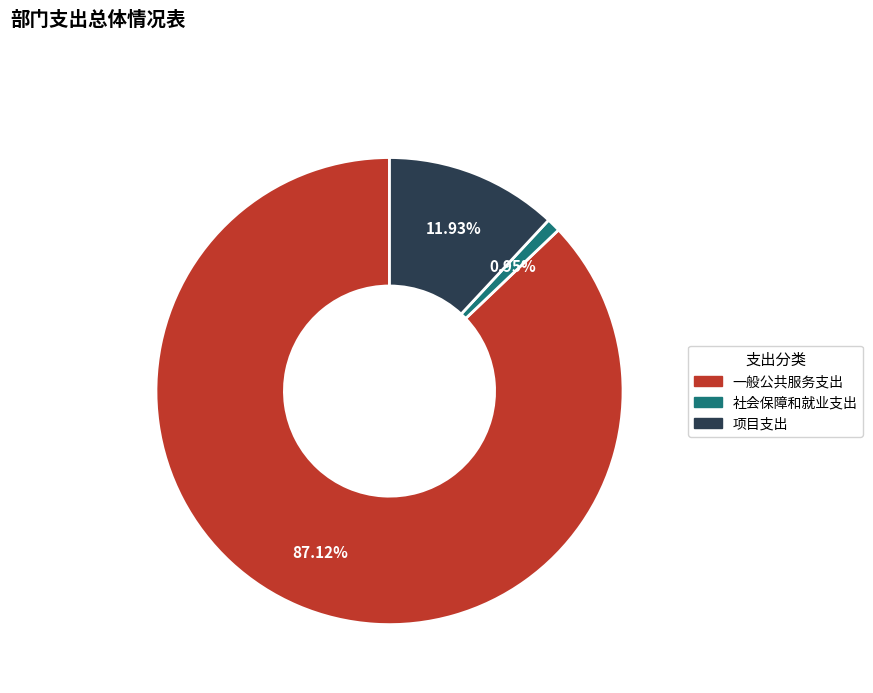

Approximately how many times larger is the value at 一般公共服务支出 compared to 项目支出?

7.3